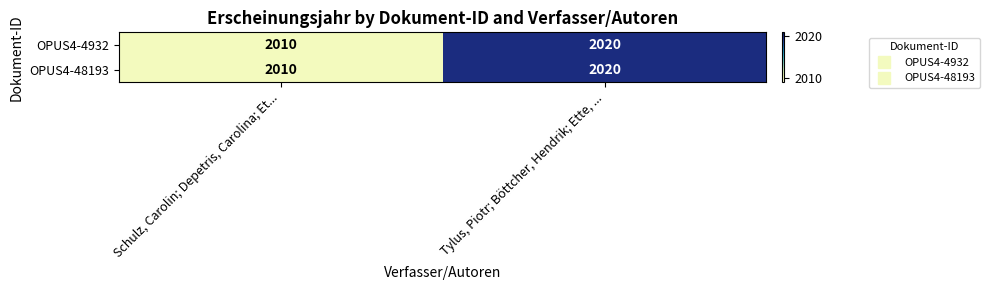

Rank the categories by OPUS4-48193 value from highest to lowest.

Tylus, Piotr; Böttcher, Hendrik; Ette, ..., Schulz, Carolin; Depetris, Carolina; Et...